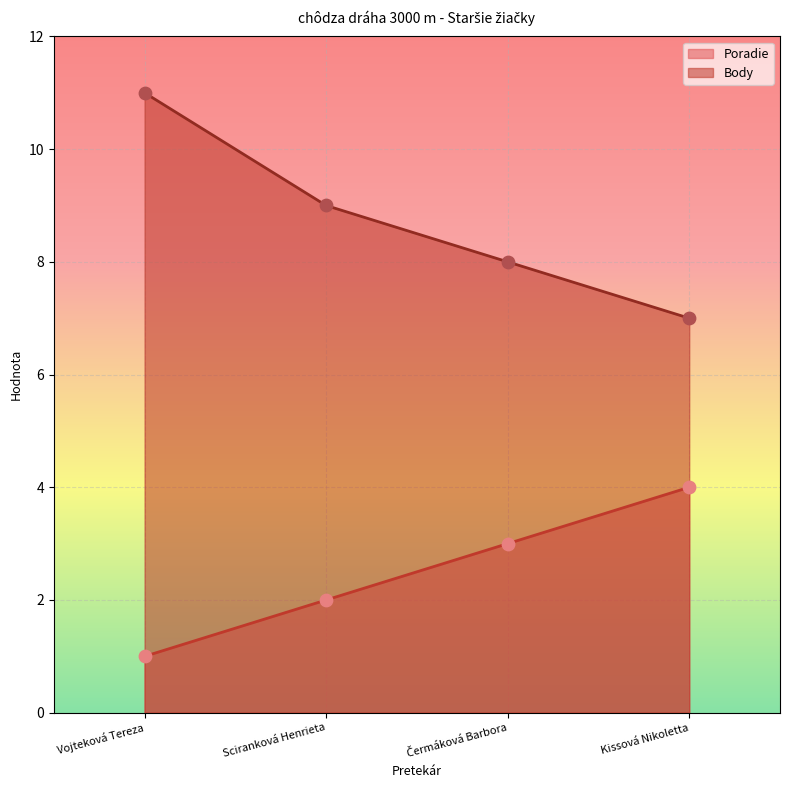

What are all the series names shown in the legend?

Poradie, Body